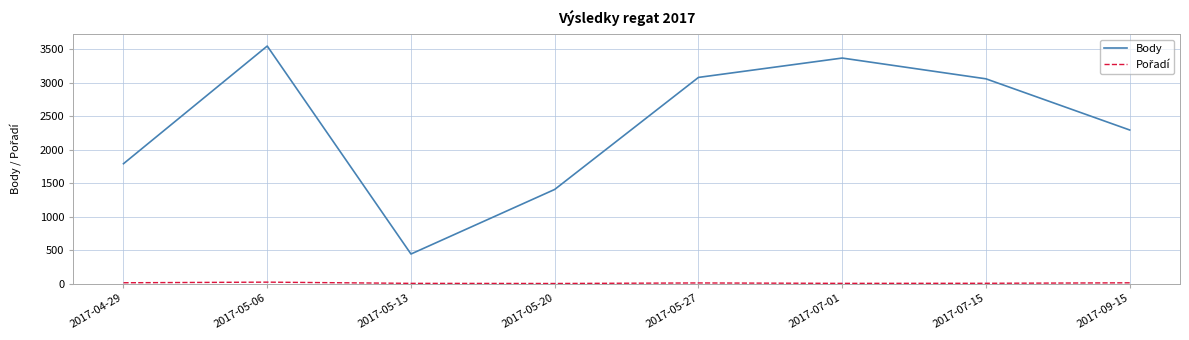

What is the average value of the Body series?

2373